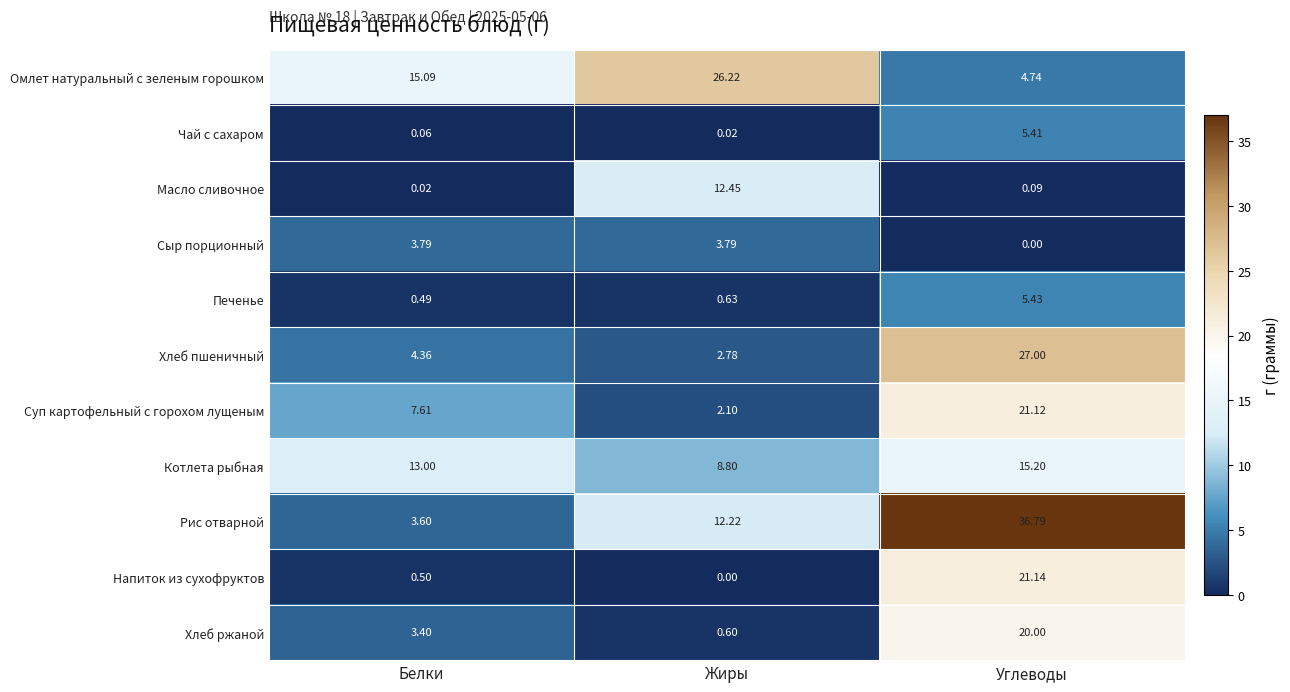

Which series has the widest spread of values?

Рис отварной